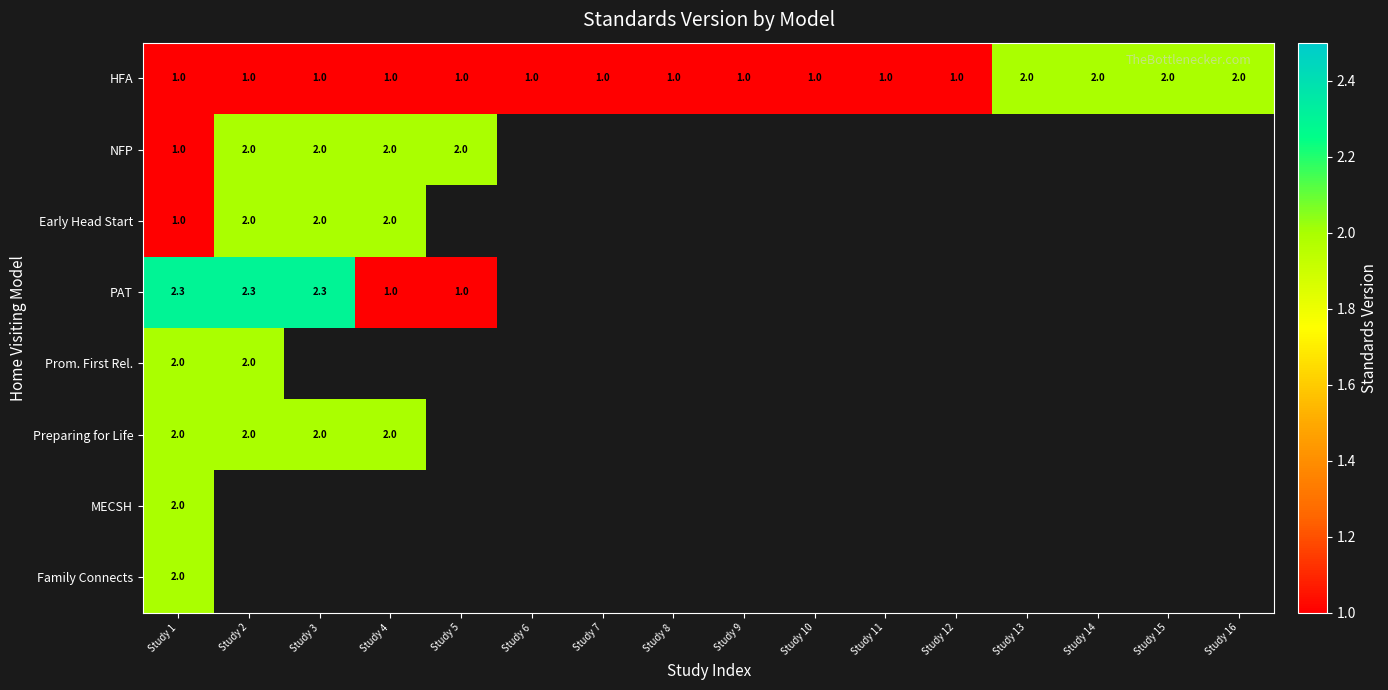

At which category is the sum across all series the highest?

Study 1